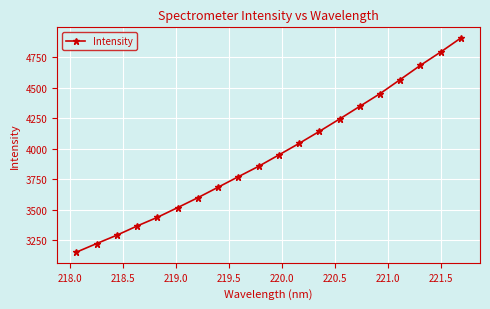

Reading right to left, what are all the values shown in this chart?

4905.0	4789.9	4681.3	4564.8	4449.3	4345.6	4242.0	4140.7	4042.5	3948.2	3855.2	3770.3	3684.2	3598.6	3517.4	3437.9	3367.1	3292.0	3223.4	3153.2